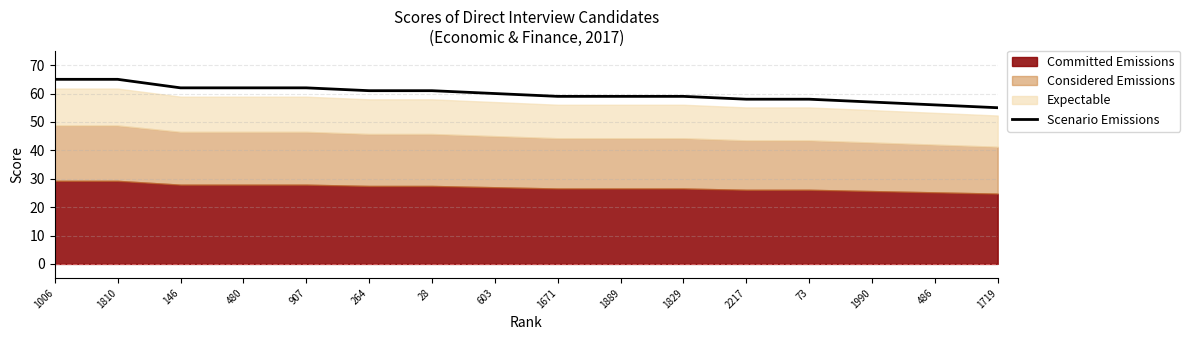

Which label corresponds to the largest value in the chart?

1006